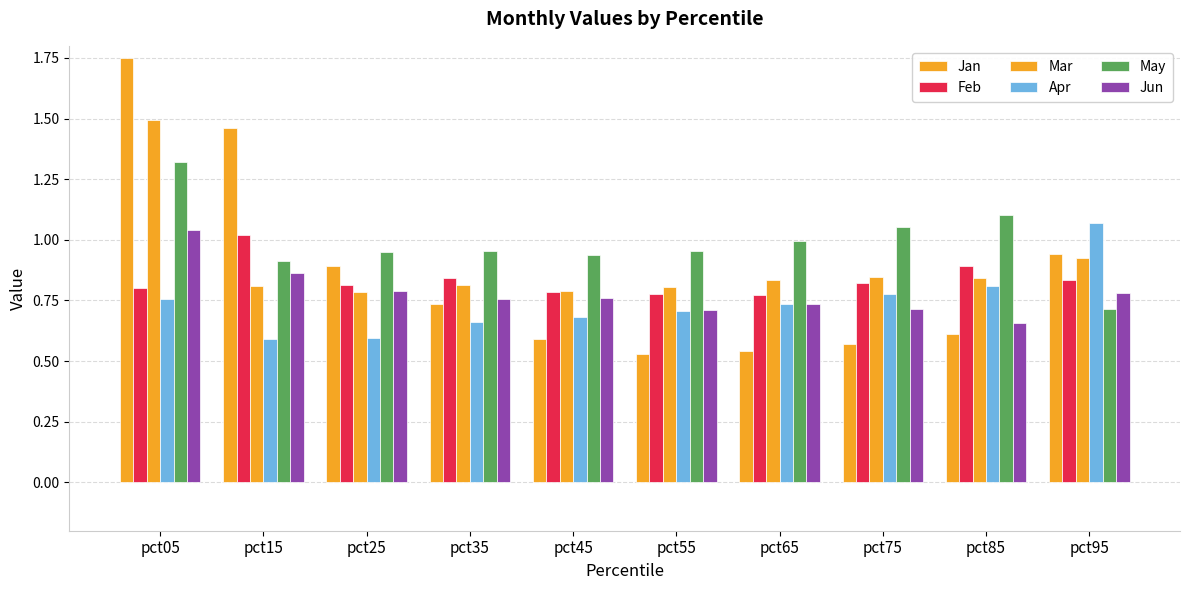

Which series has the largest range (max minus min)?

Jan